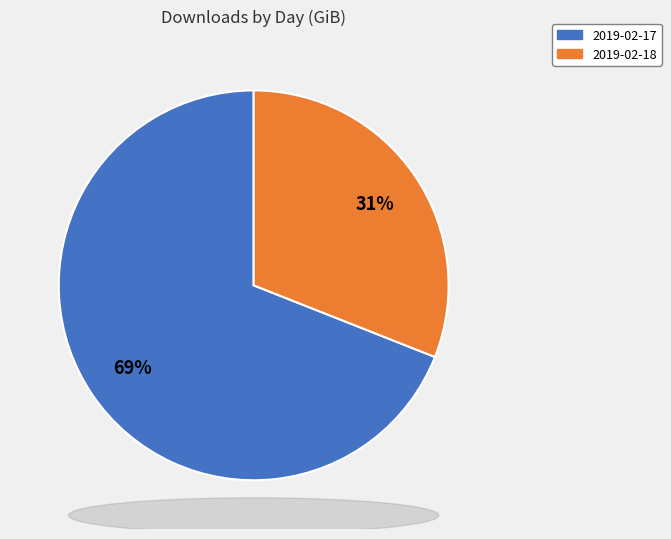

To the nearest percent, what is the difference between the 2019-02-18 and 2019-02-17 slice percentages?

38%